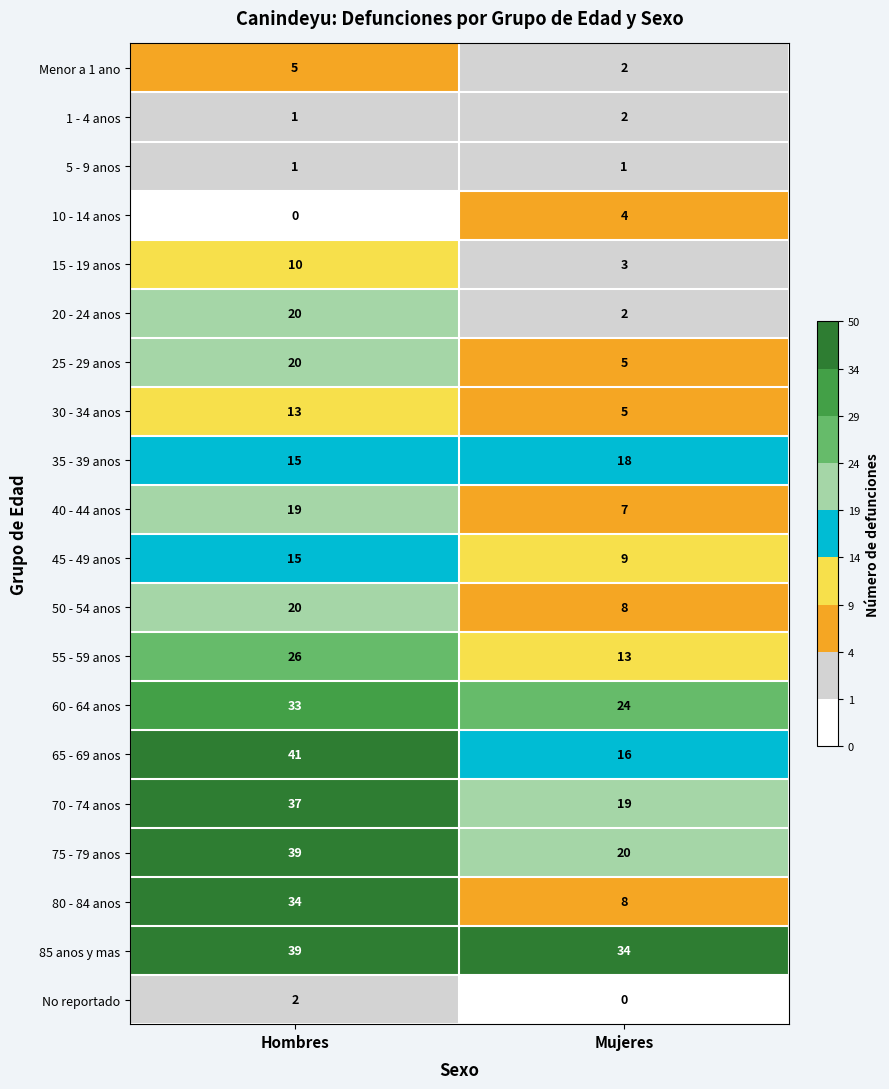

What is the maximum value for 55 - 59 anos?

26